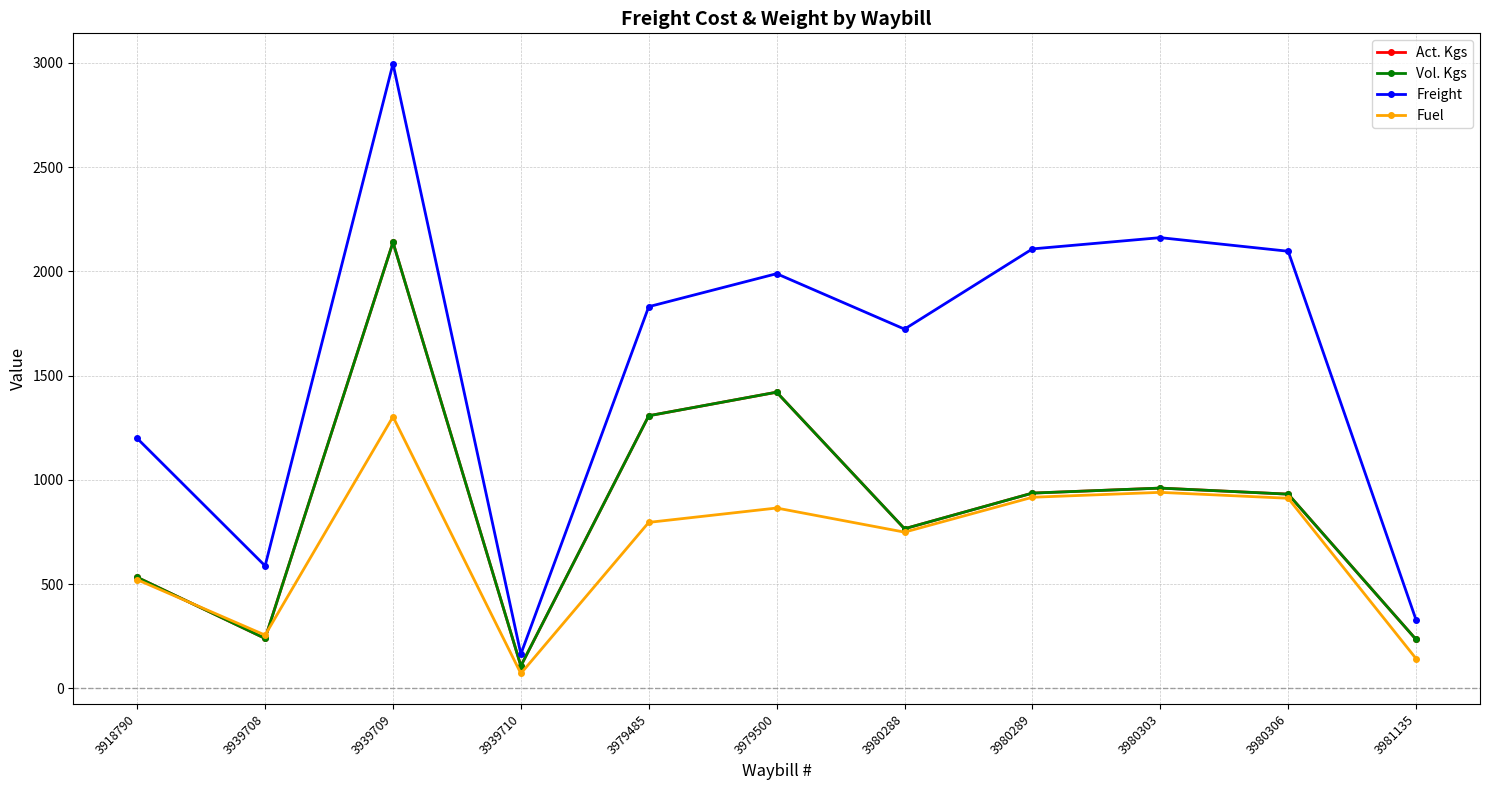

Reading left to right, transcribe all the data shown in this chart.

Act. Kgs: 3918790=533.0	3939708=240.0	3939709=2140.0	3939710=108.0	3979485=1308.0	3979500=1421.0	3980288=766.0	3980289=937.0	3980303=961.0	3980306=932.0	3981135=235.0
Vol. Kgs: 3918790=533.0	3939708=240.0	3939709=2140.0	3939710=108.0	3979485=1308.0	3979500=1421.0	3980288=766.0	3980289=937.0	3980303=961.0	3980306=932.0	3981135=235.0
Freight: 3918790=1199.2	3939708=588.0	3939709=2996.0	3939710=165.0	3979485=1831.2	3979500=1989.4	3980288=1723.5	3980289=2108.2	3980303=2162.2	3980306=2097.0	3981135=329.0
Fuel: 3918790=521.7	3939708=255.8	3939709=1303.3	3939710=71.8	3979485=796.6	3979500=865.4	3980288=749.7	3980289=917.1	3980303=940.6	3980306=912.2	3981135=143.1